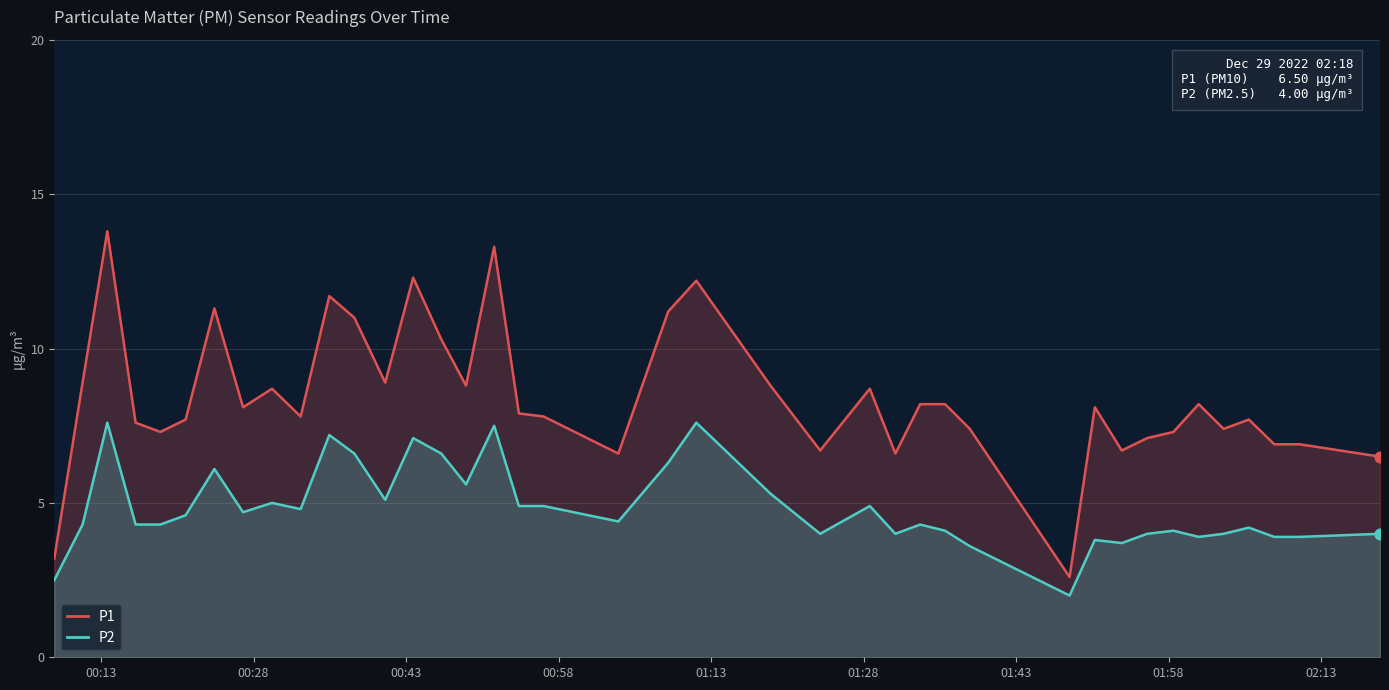

At how many categories does at least one series exceed 2?

40